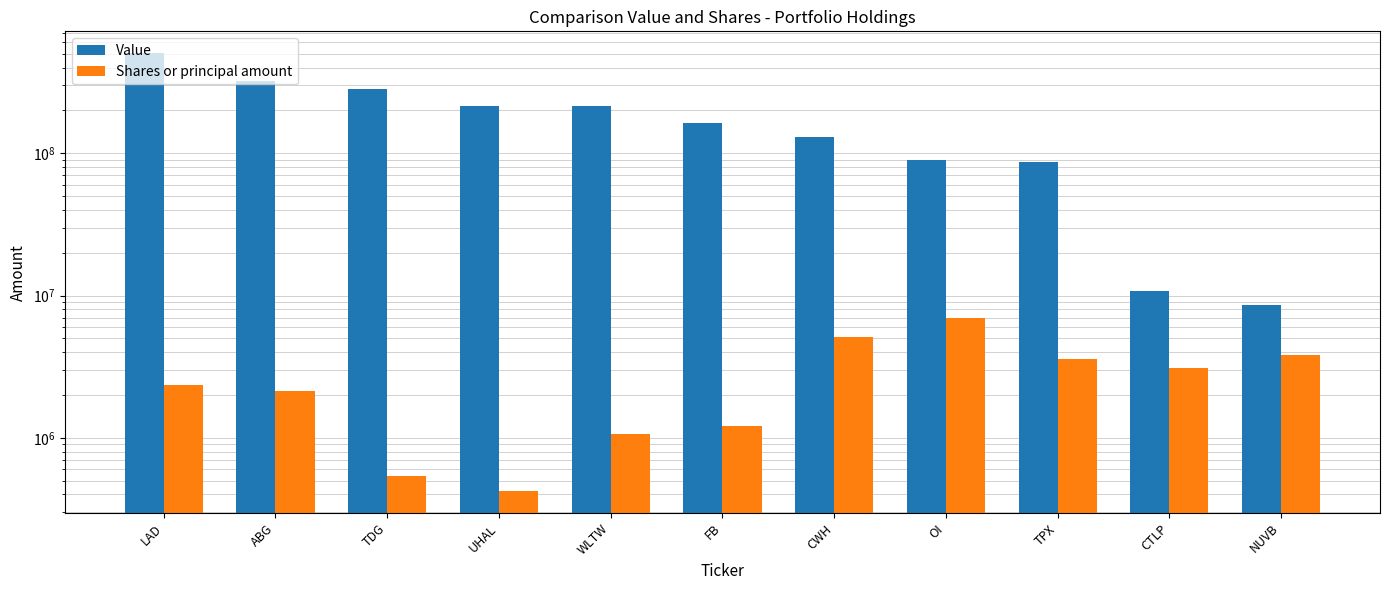

What is the difference between the highest and lowest values at UHAL?

214935083